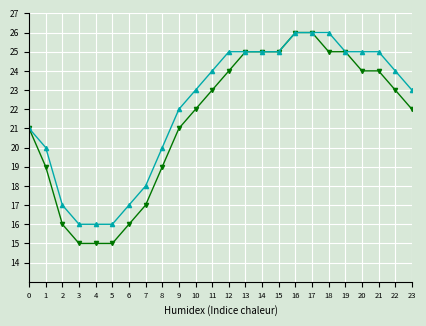

What is the greatest value displayed?

26